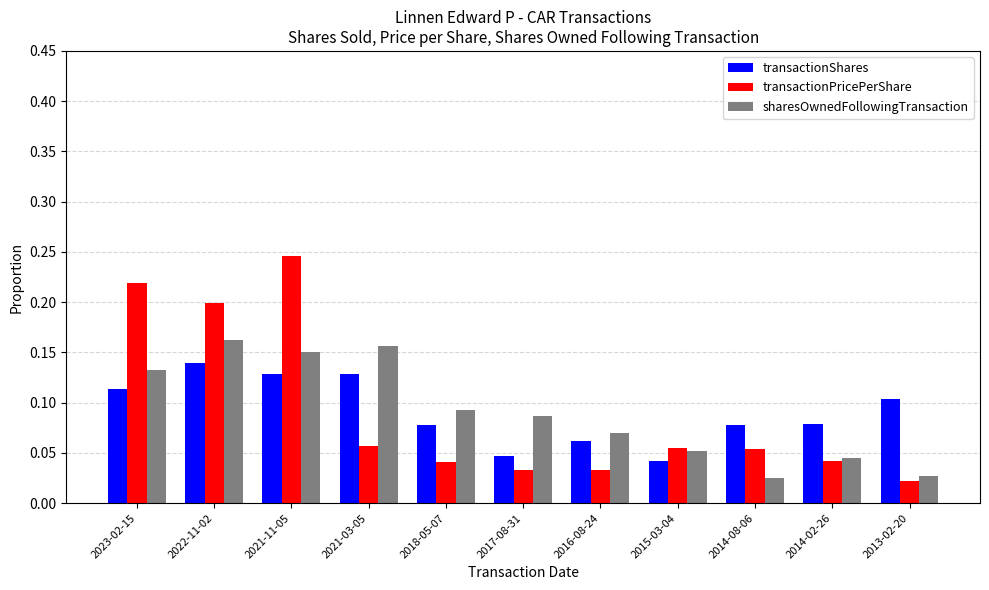

What is the label of the 2nd bar from the right?

2014-02-26